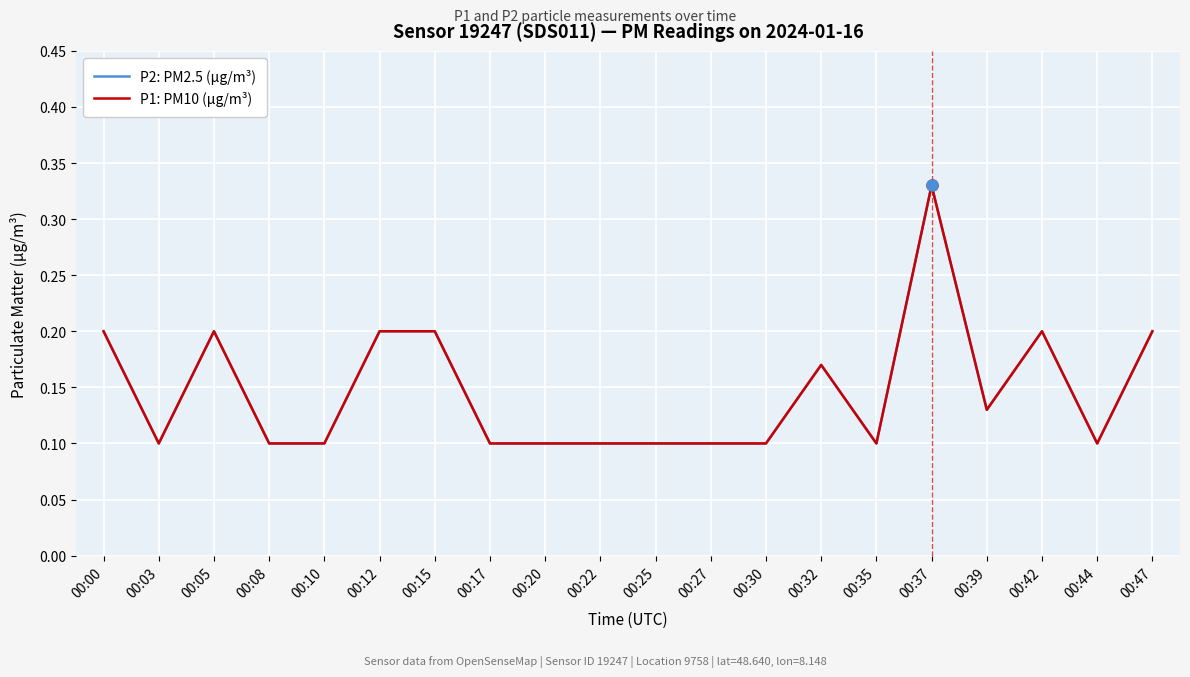

True or false: P1: PM10 (µg/m³) and P2: PM2.5 (µg/m³) intersect in this chart.

False